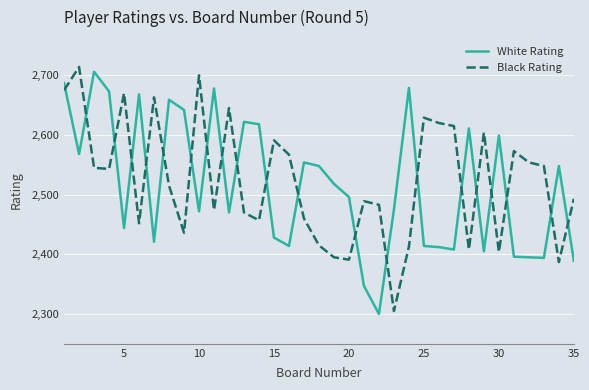

How many times do White Rating and Black Rating cross each other?

21